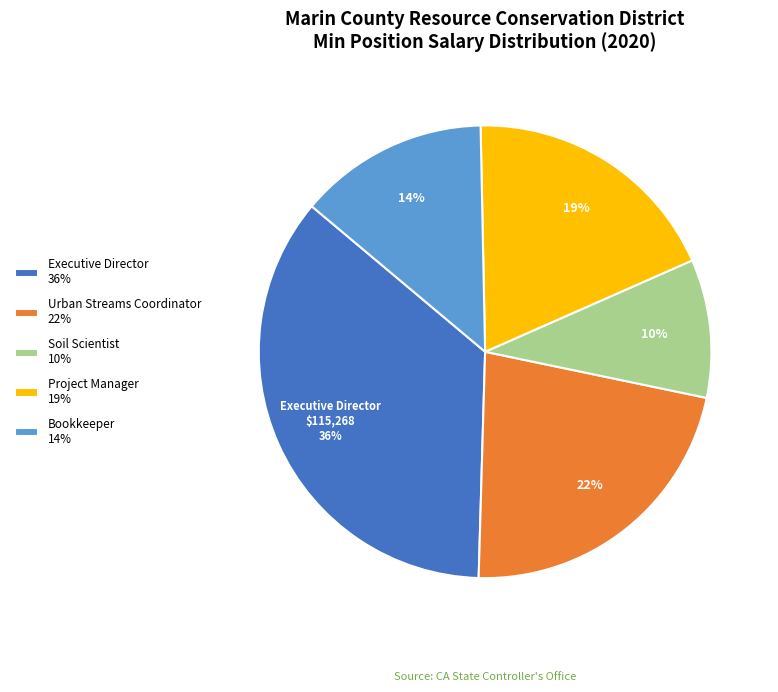

To the nearest percent, what is the difference between the Bookkeeper and Soil Scientist slice percentages?

4%